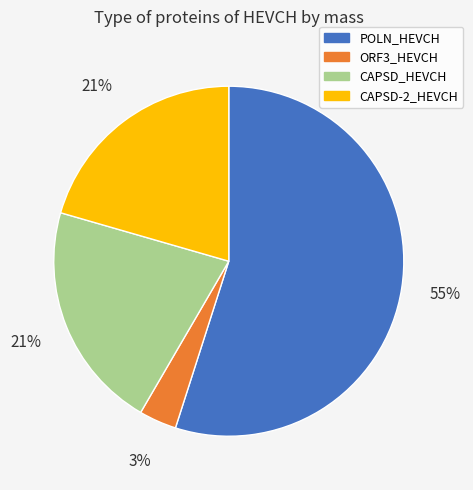

What is the smallest slice in the pie chart?

ORF3_HEVCH